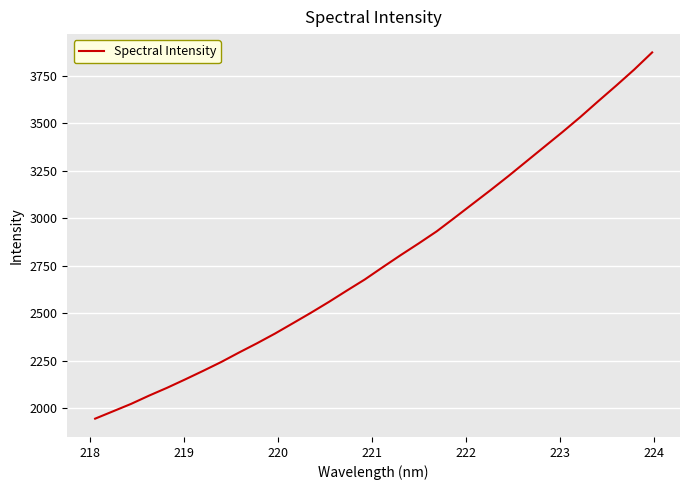

What is the greatest value displayed?

3872.4